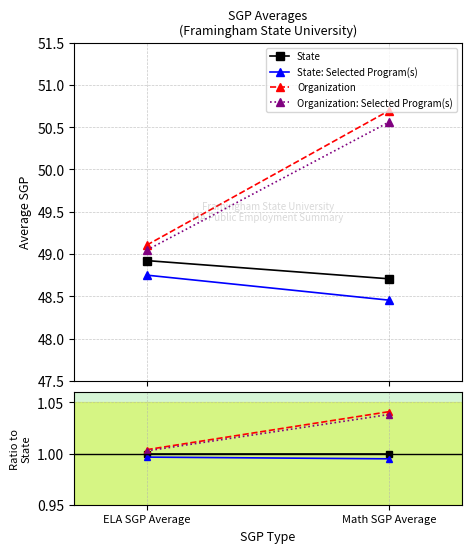

What position from the right is Math SGP Average?

1